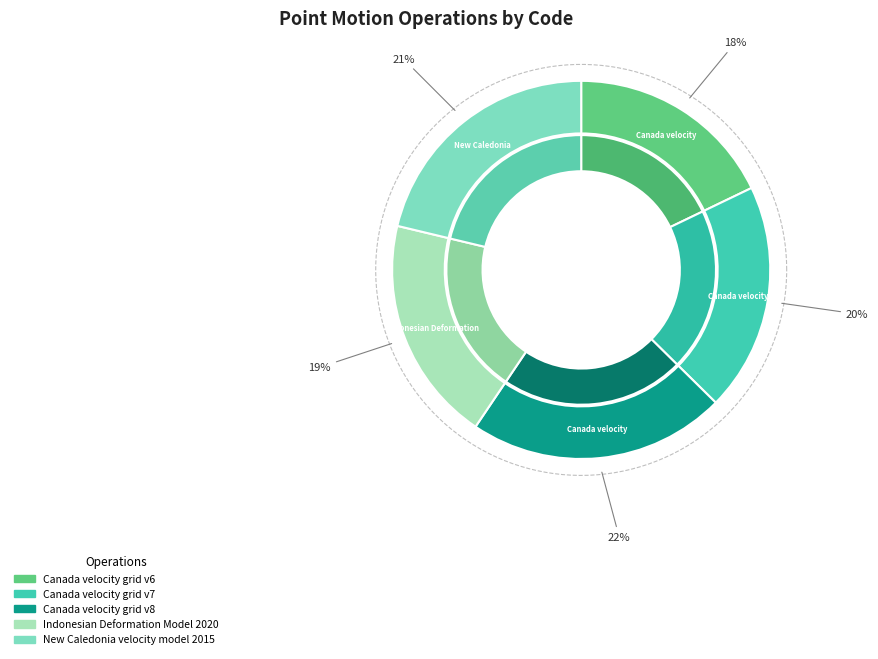

What is the largest slice in the pie chart?

Canada velocity grid v8